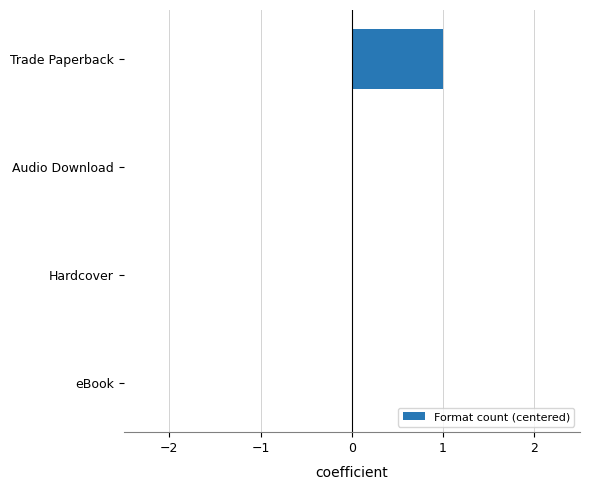

How many categories are shown in the chart?

4